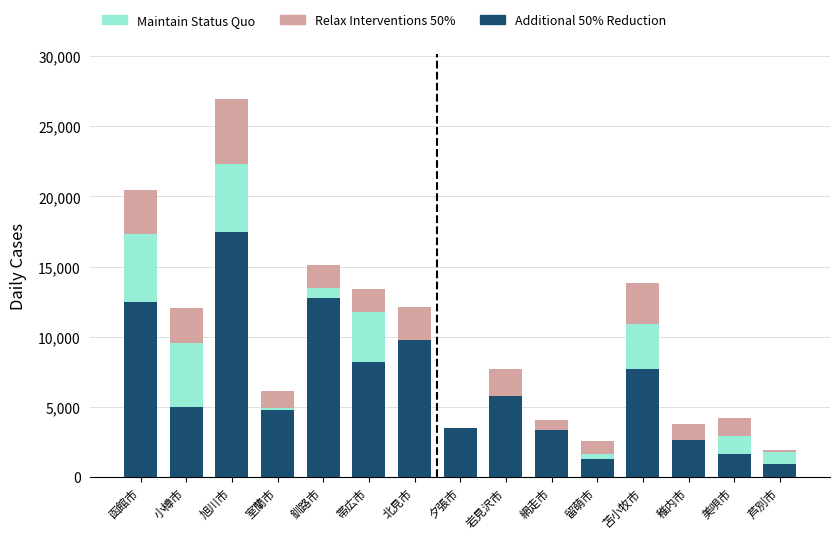

Reading right to left, extract all data points from this chart.

Maintain Status Quo: 1779	2901	2625	10935	1652	3124	5335	1303	8396	11779	13474	4896	22306	9519	17351
Relax Interventions 50%: 136	1302	1157	2902	936	898	2333	369	3695	1616	1603	1207	4647	2530	3096
Additional 50% Reduction: 916	1627	2659	7707	1249	3328	5763	3513	9742	8182	12787	4737	17445	4954	12467